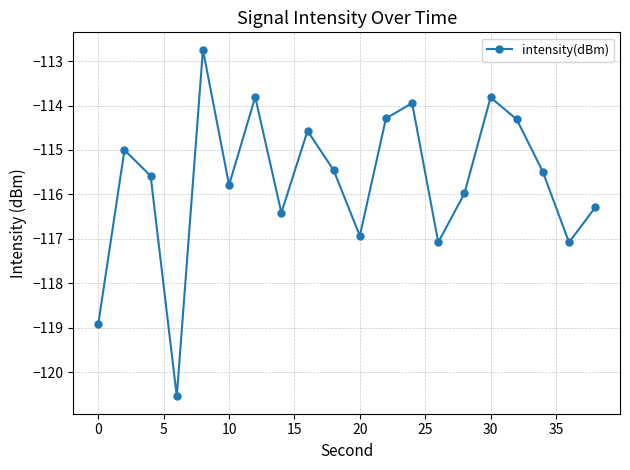

What is the difference between the second highest and second lowest values?

5.1